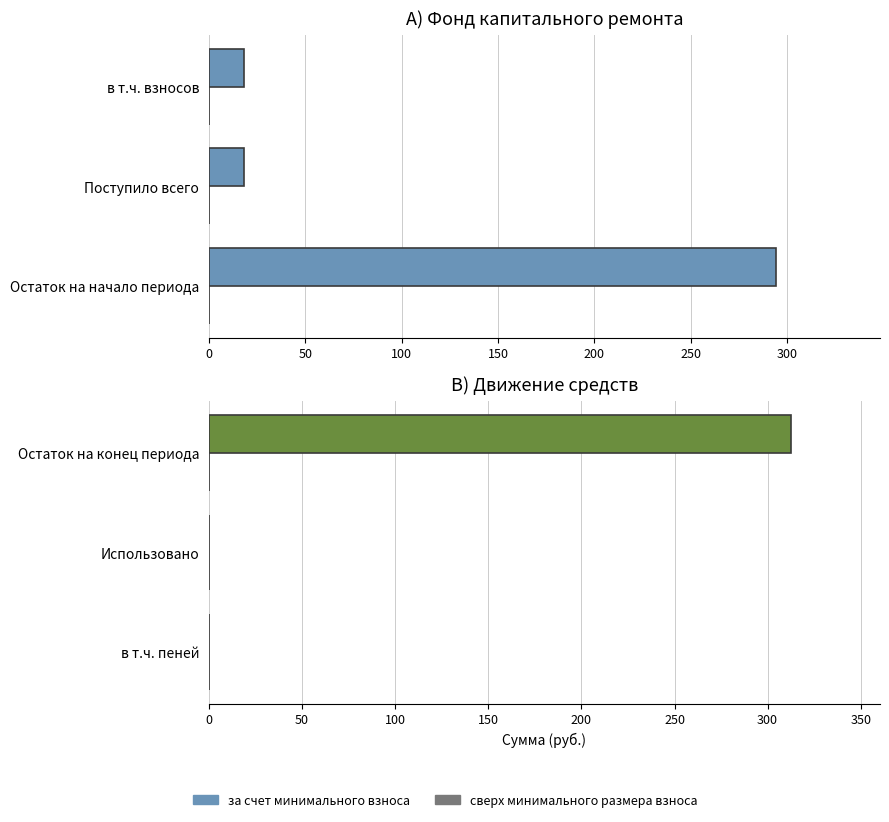

Rank the series at 100 from lowest to highest value.

сверх минимального размера взноса, за счет минимального взноса